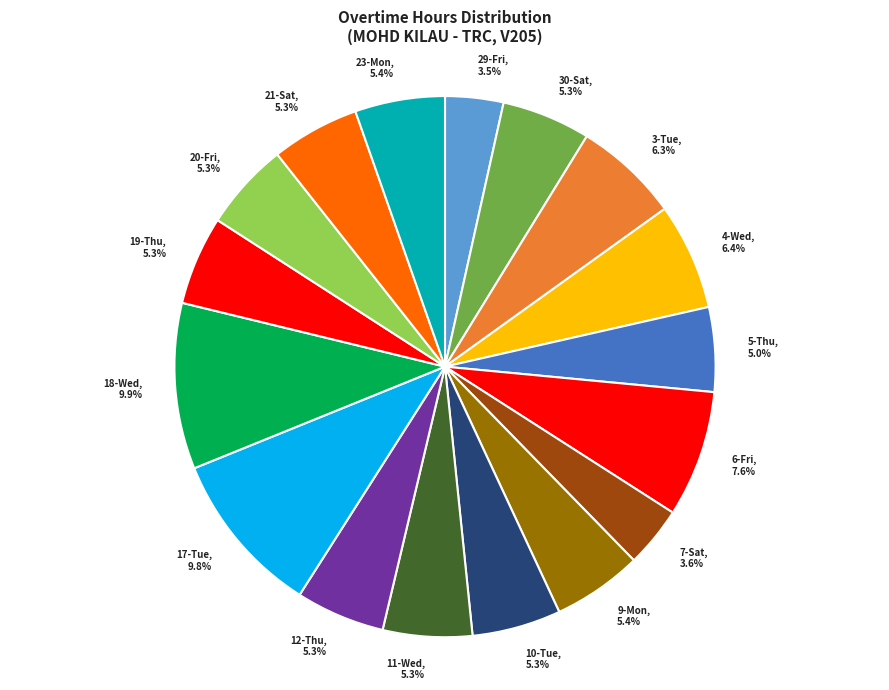

Approximately how many times larger is the value at 11-Wed, 5.3% compared to 10-Tue, 5.3%?

1.0